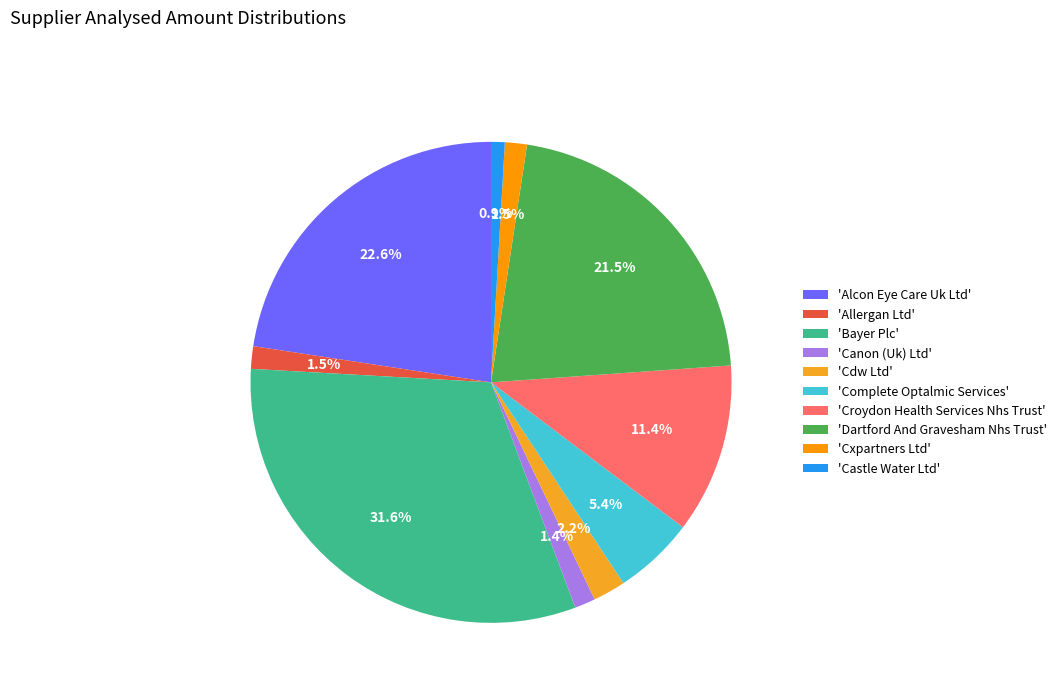

Count the number of slices in the pie.

10